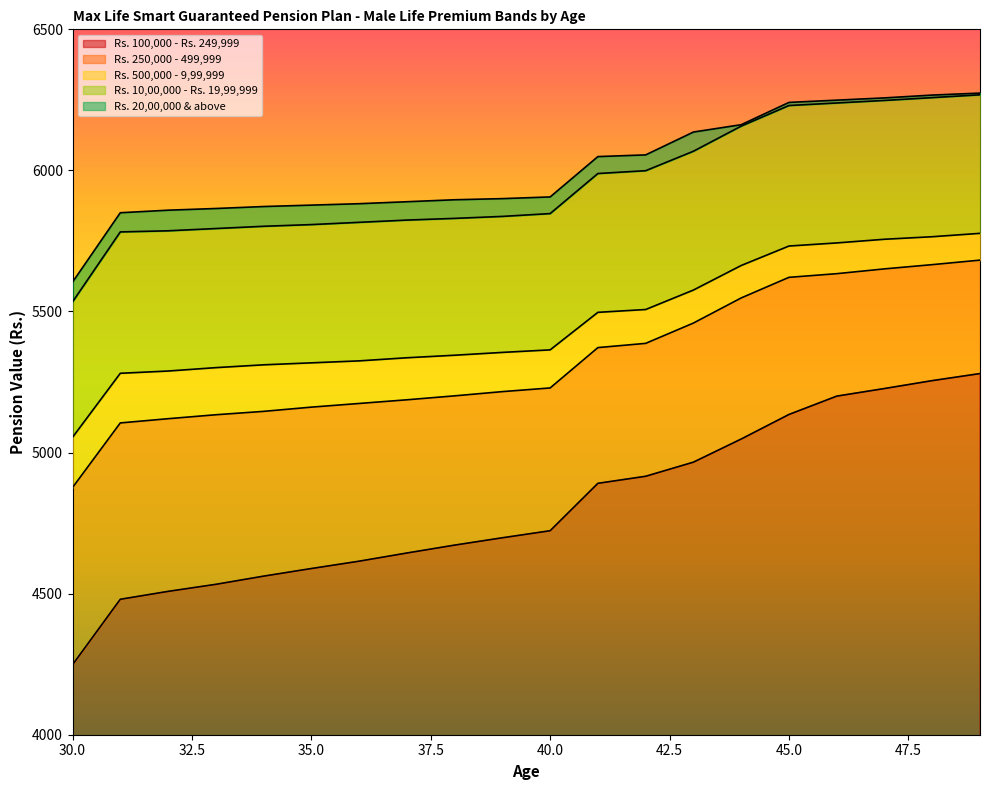

Between 37 and 44, which series saw the biggest shift?

Rs. 100,000 - Rs. 249,999